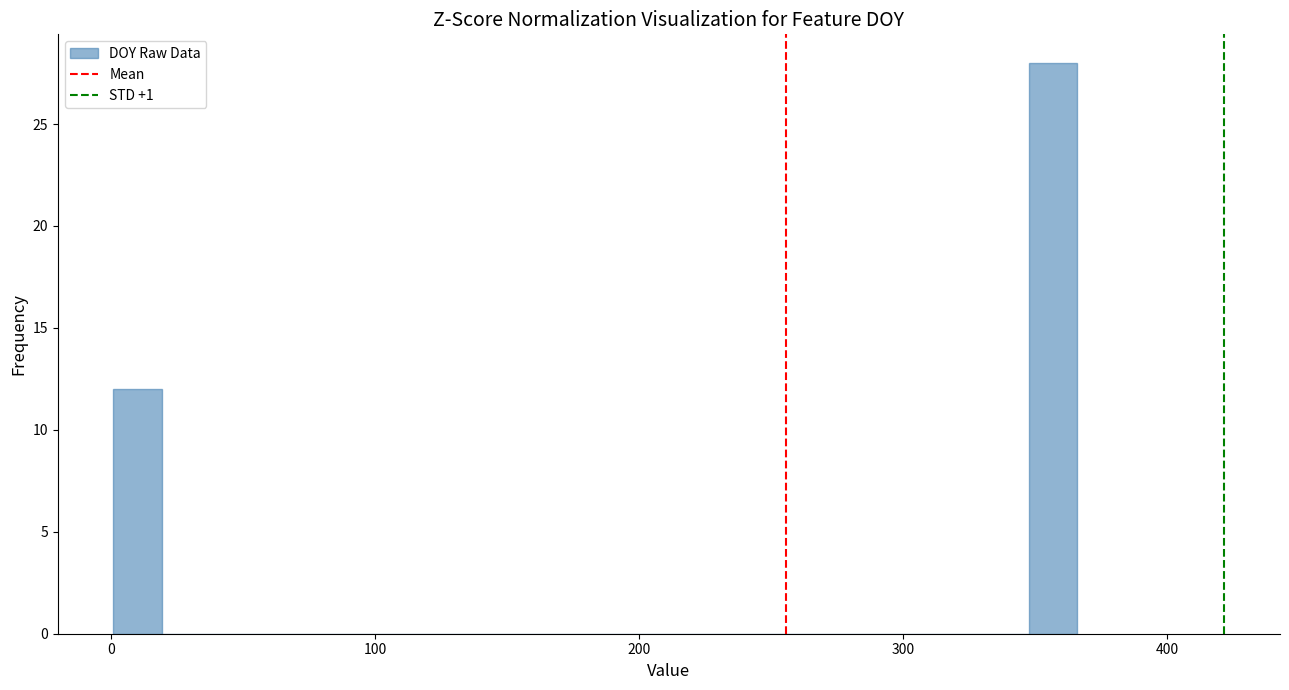

Read against the x-axis, roughly where is the centre of the tallest bar?

360